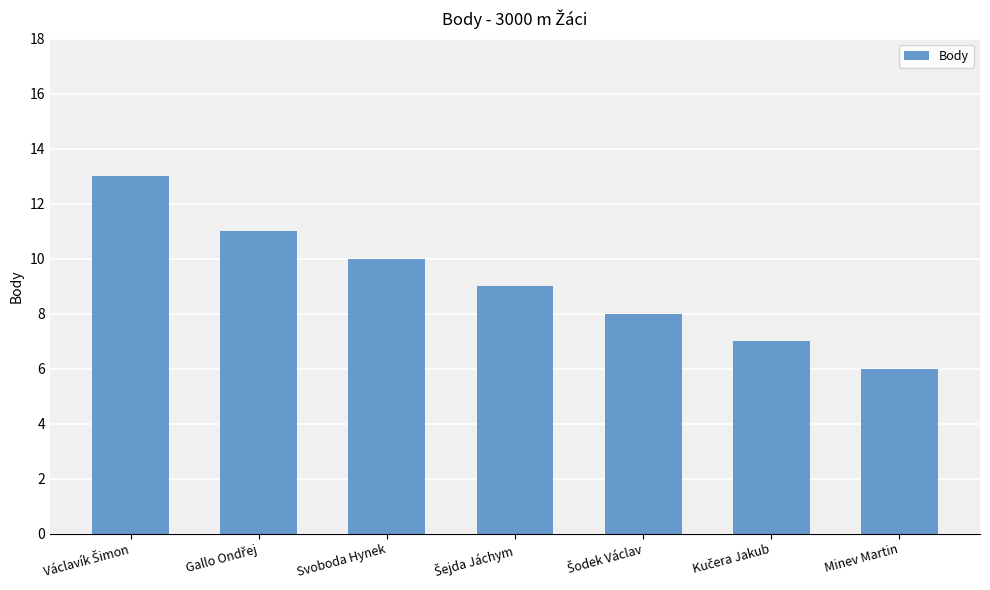

What is the difference between the second highest and second lowest values?

4